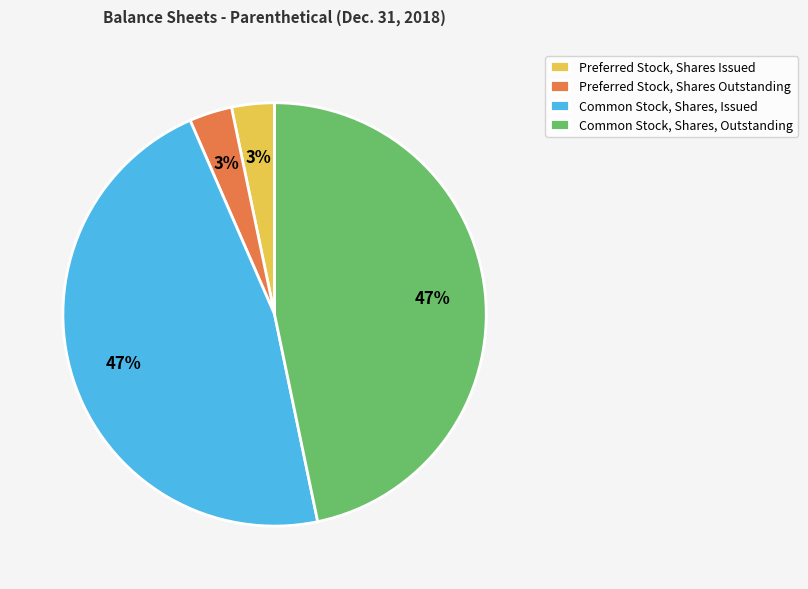

True or false: Common Stock, Shares, Outstanding accounts for 57% of the total.

False